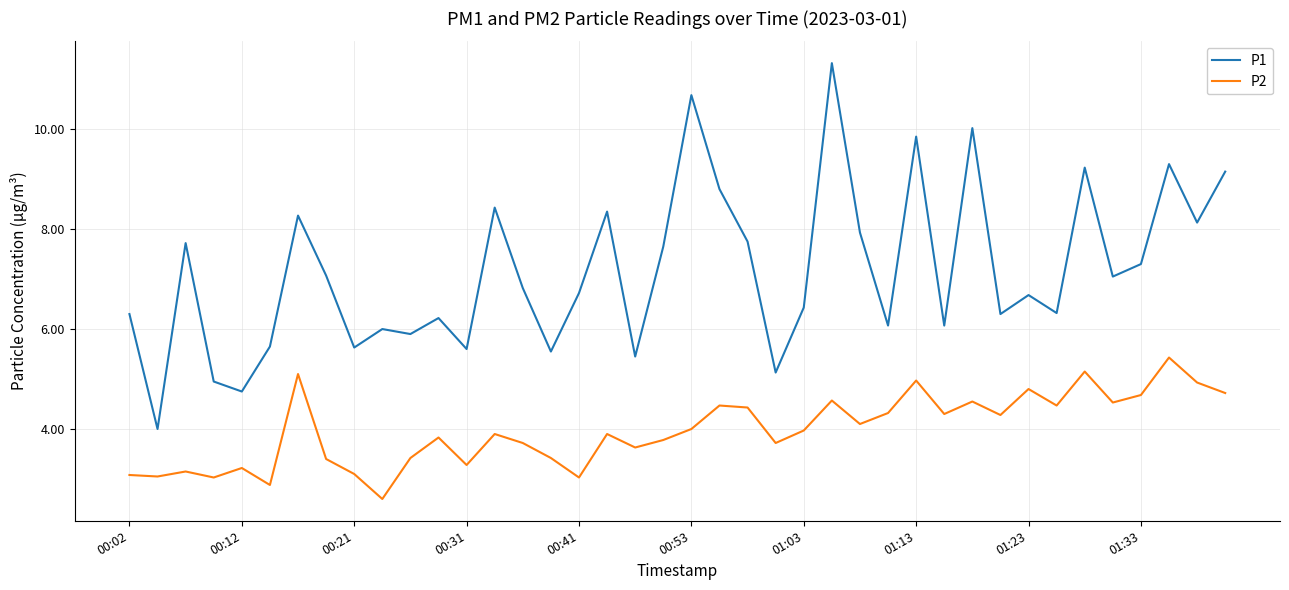

Which series has the largest range (max minus min)?

P1